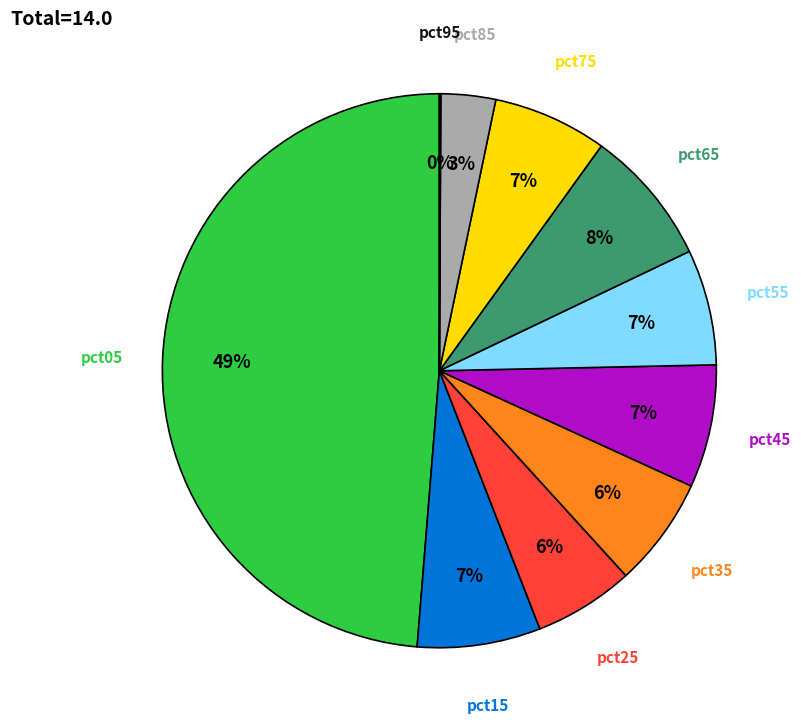

Does any single category account for the majority?

No